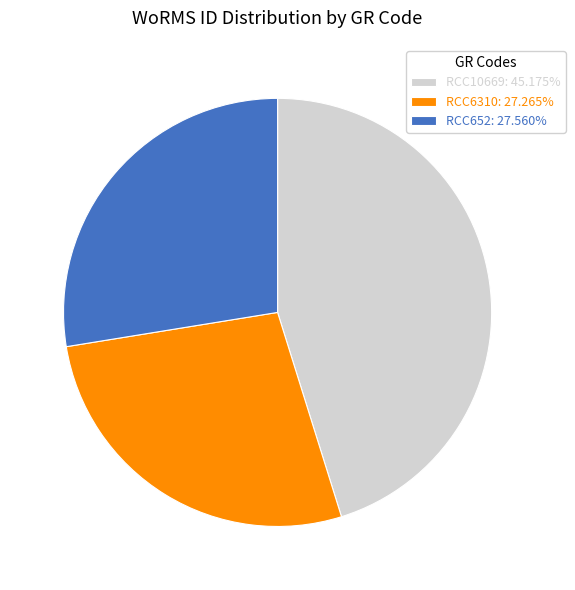

Does RCC6310: 27.265% represent more than half of the total?

No